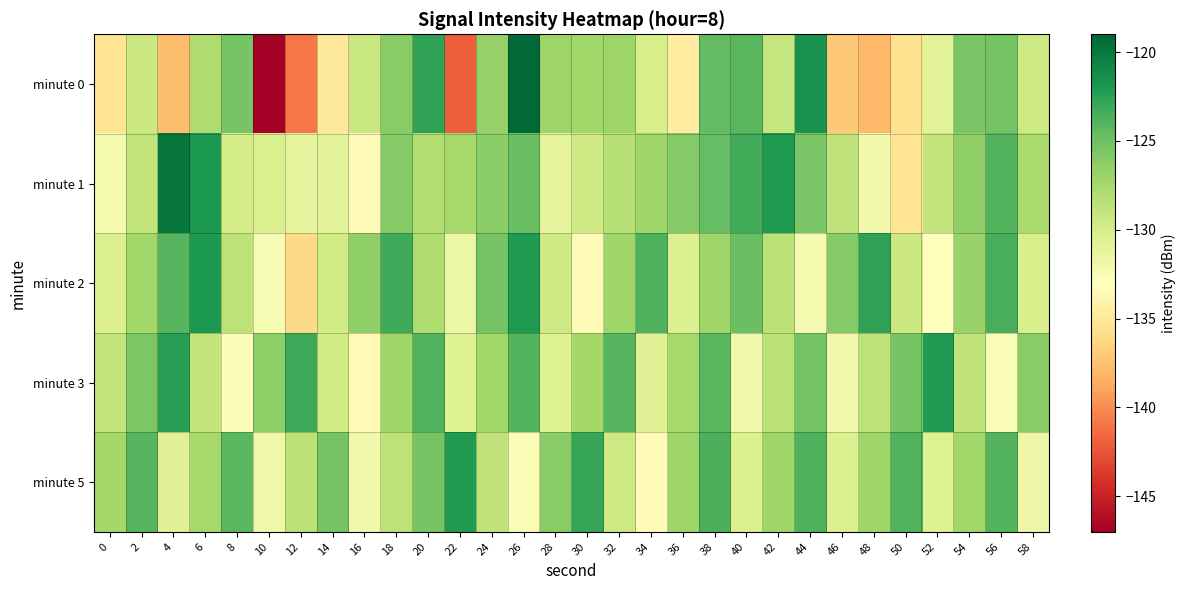

At which category is the sum across all series the highest?

26